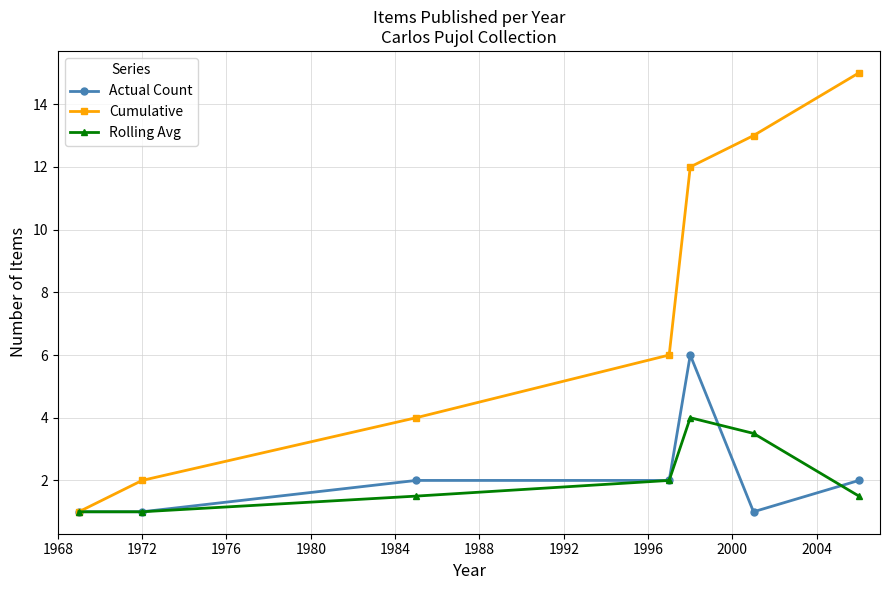

Rank the series by their maximum value, from highest to lowest.

Cumulative, Actual Count, Rolling Avg